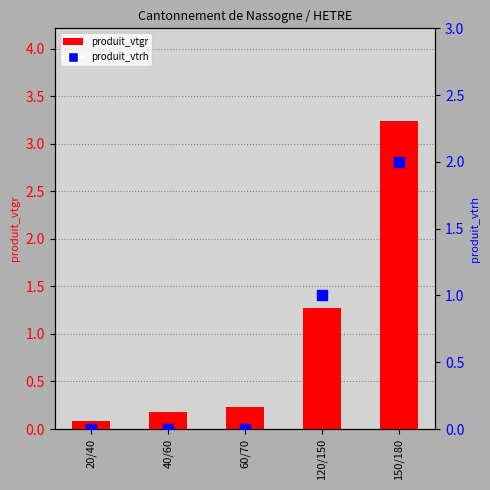

Reading right to left, extract all data points from this chart.

produit_vtgr: 3.2	1.3	0.2	0.2	0.1
produit_vtrh: 2.0	1.0	0.0	0.0	0.0